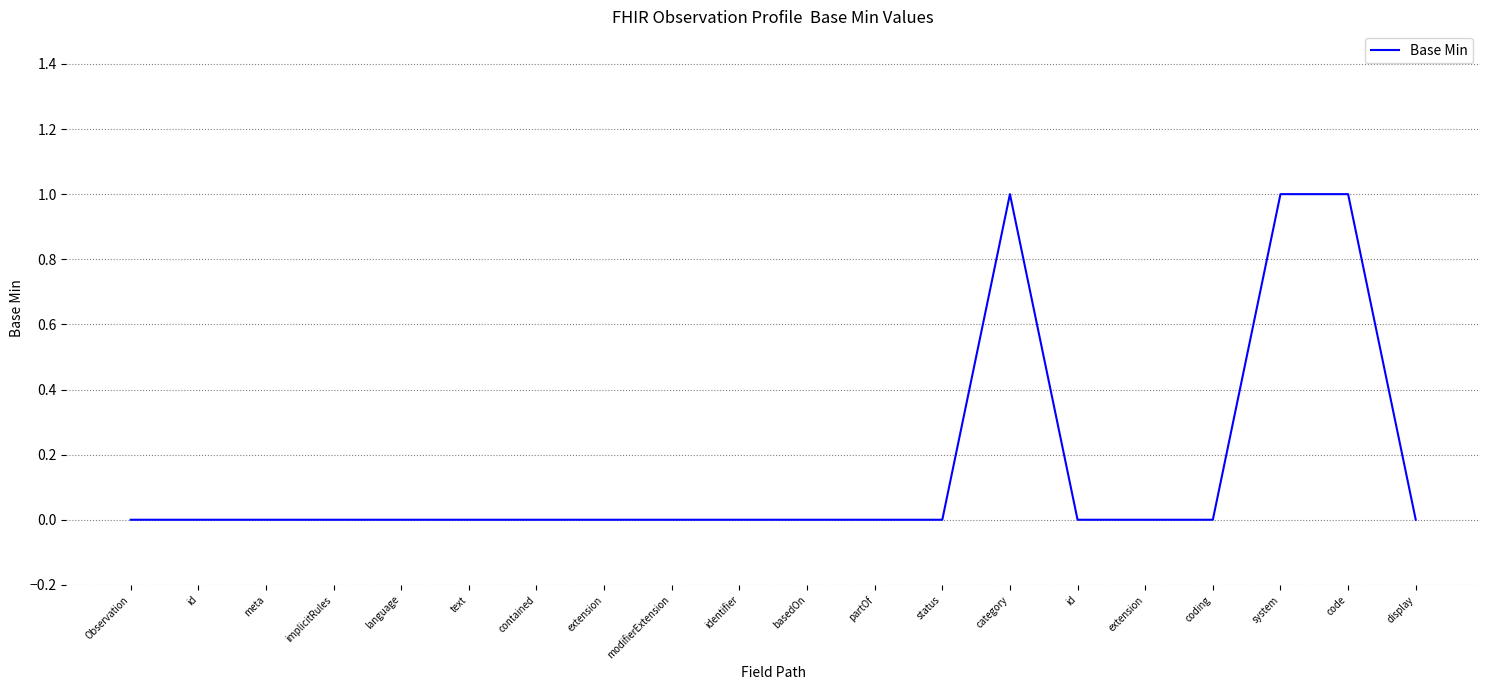

True or false: there are more than 0 points higher than both neighbors.

True